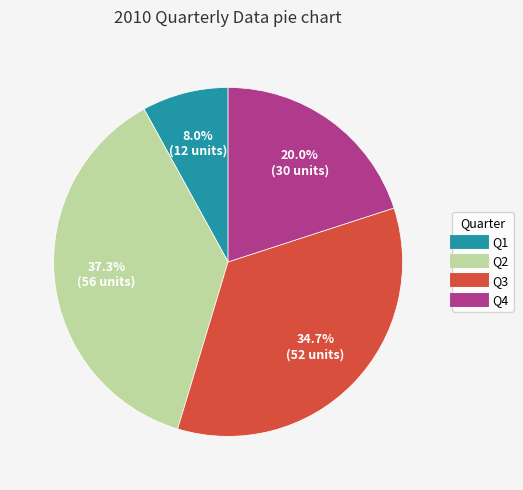

Between Q2 and Q1, which is larger?

Q2